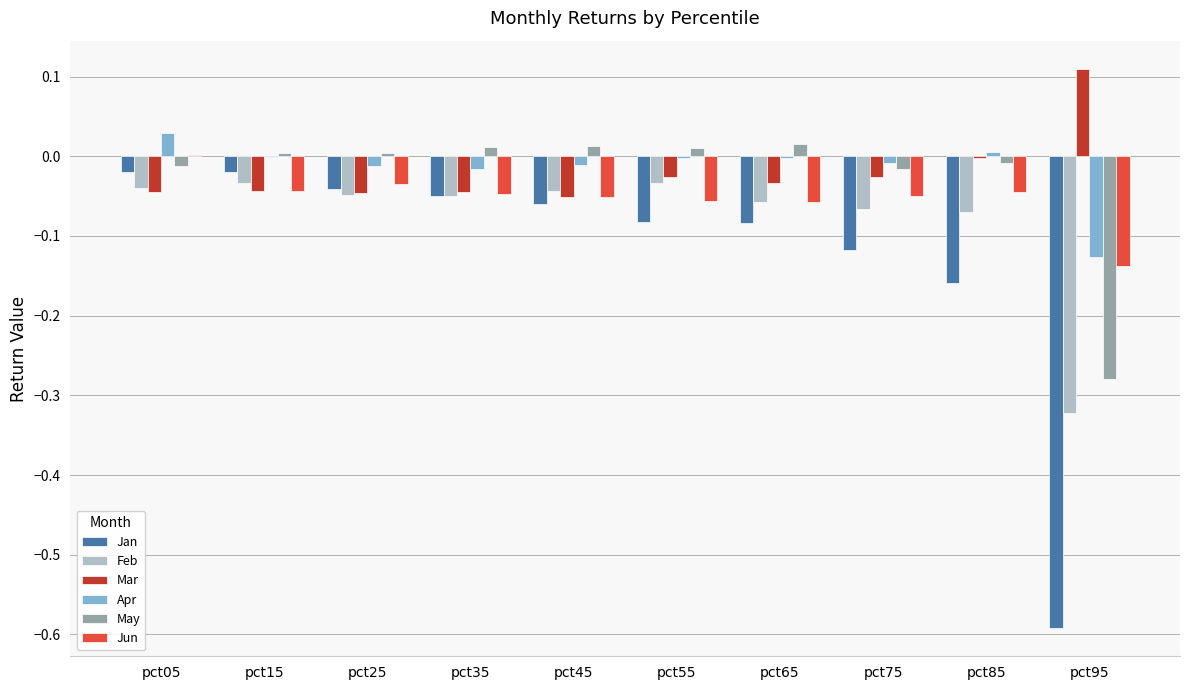

The Feb series shows -0.1 at pct15. True or false?

False